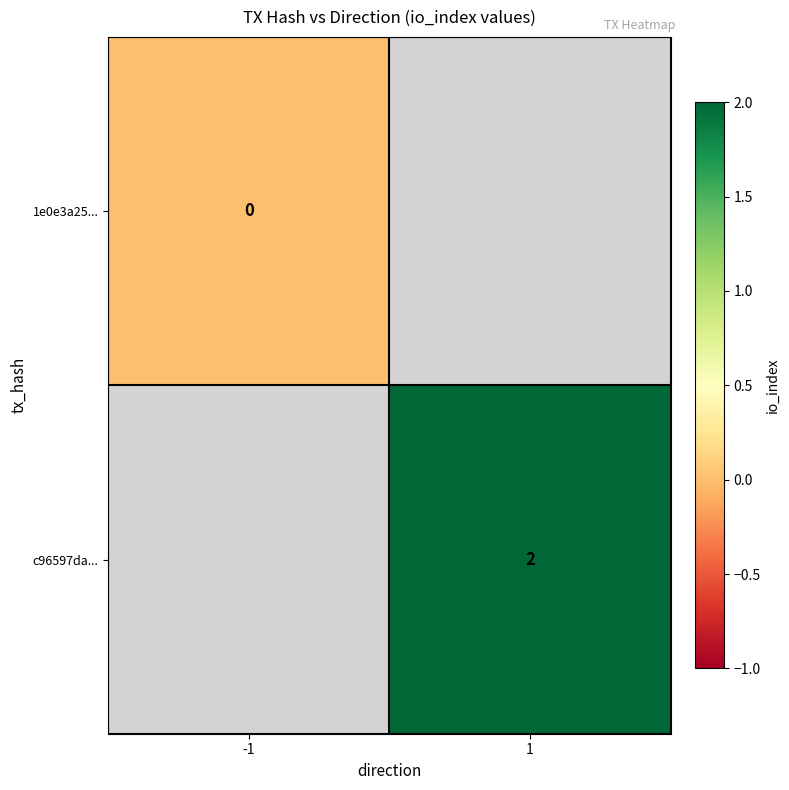

Between -1 and 1, which is larger?

1